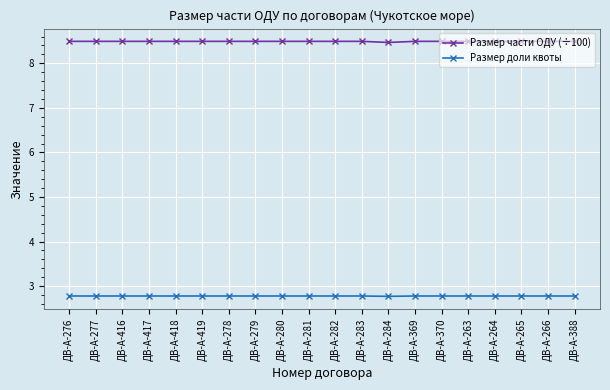

What is the sum of the Размер доли квоты values at ДВ-А-417 and ДВ-А-264?

5.6